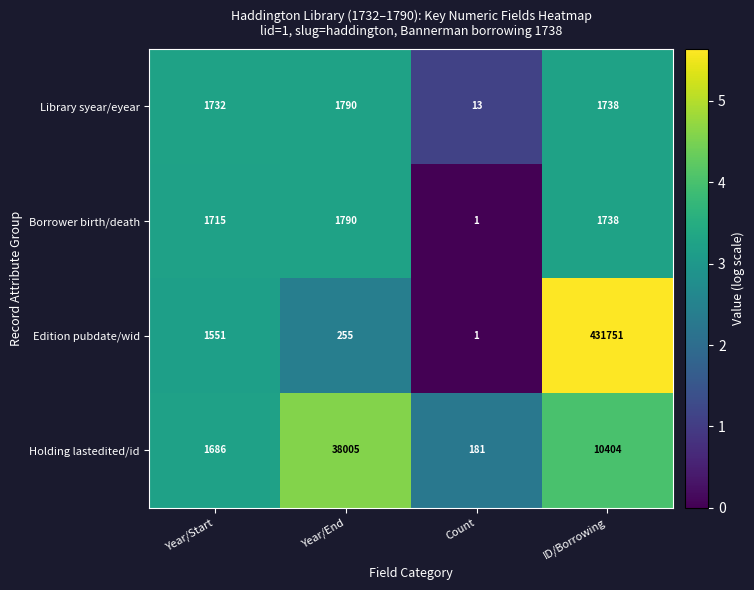

Which series has the largest total across all categories?

Edition pubdate/wid